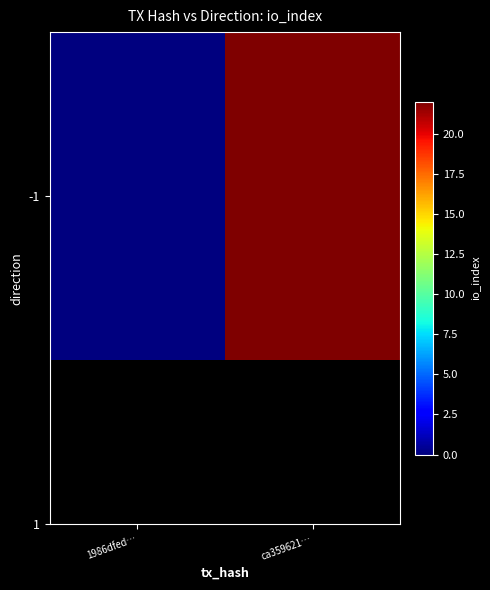

Reading left to right, what are all the values shown in this chart?

0	22